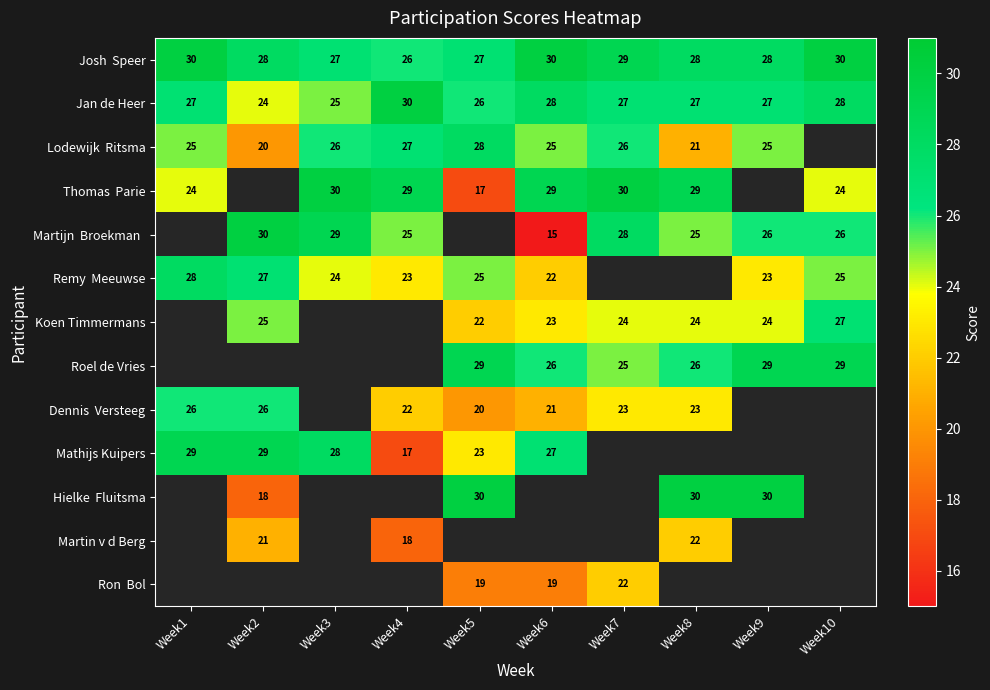

The value of Koen Timmermans at Week8 is 41.1. True or false?

False